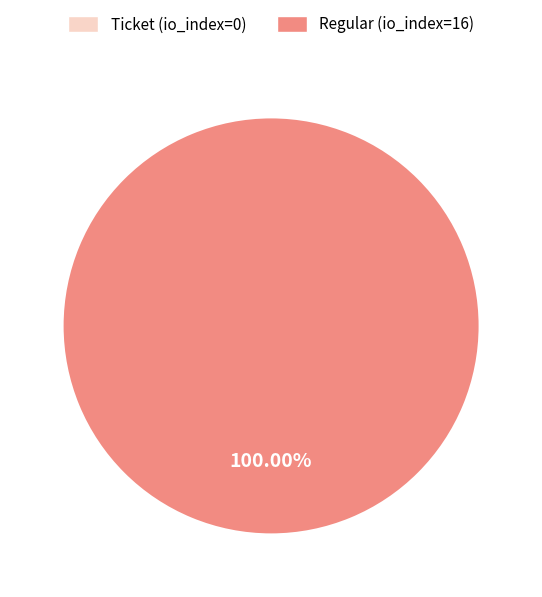

Is it true that Regular (io_index=16) is 100% of the pie?

True